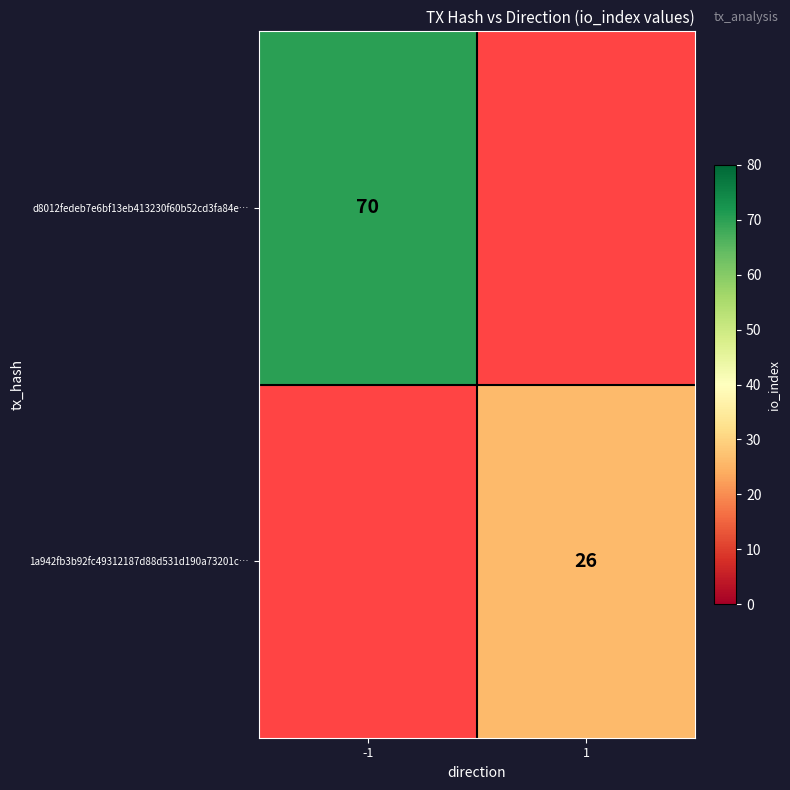

How many data points does each series have?

2